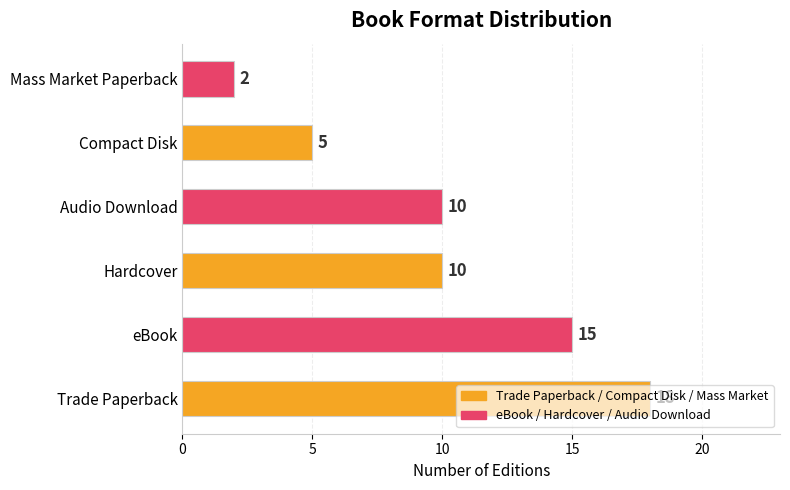

Read the value at Hardcover, to the nearest 5.

10